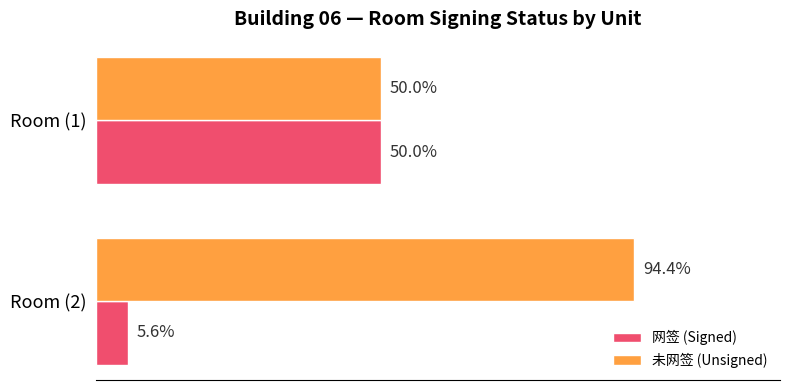

What are all the series names shown in the legend?

网签 (Signed), 未网签 (Unsigned)